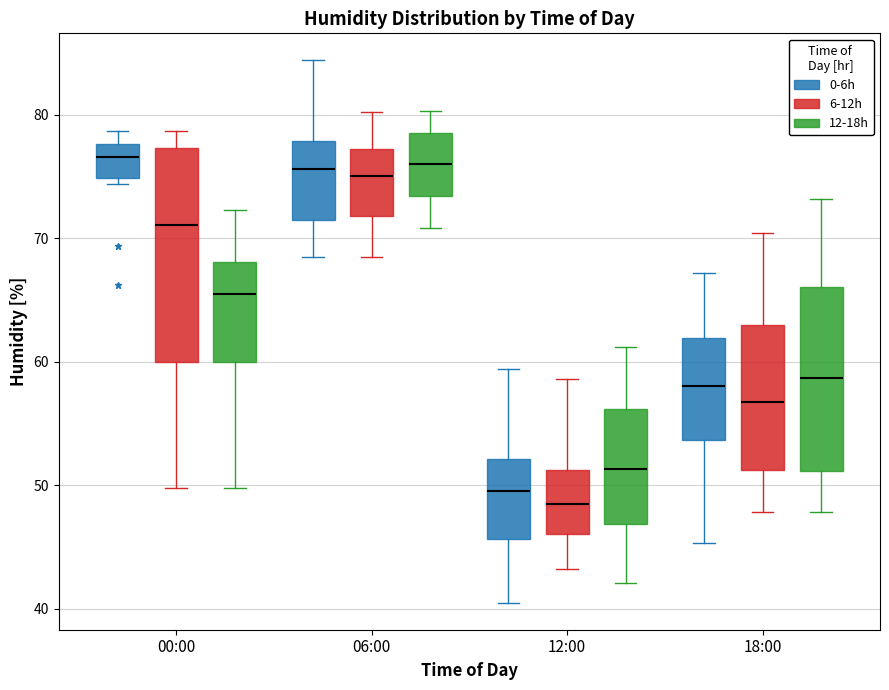

Where does the lower whisker of the box for 12:00 (6-12h) end on the y-axis? The values are not printed on the chart, so give them approximately, as read against the axis.

43